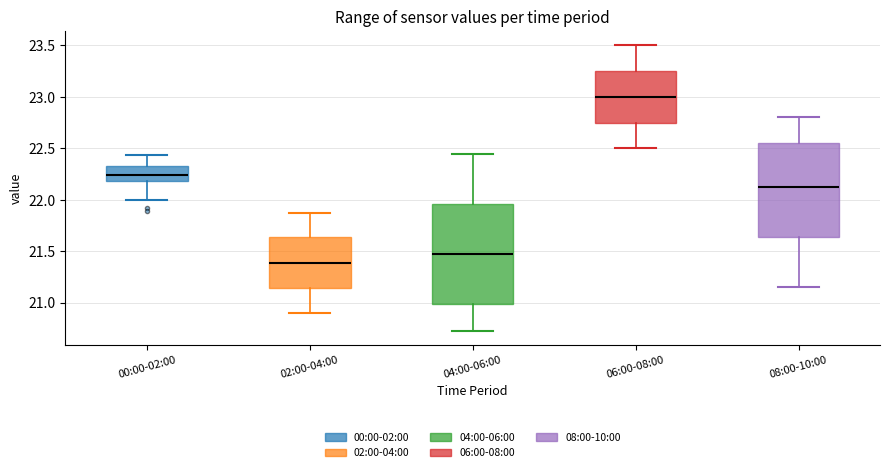

Which box's median line is the highest?

06:00-08:00